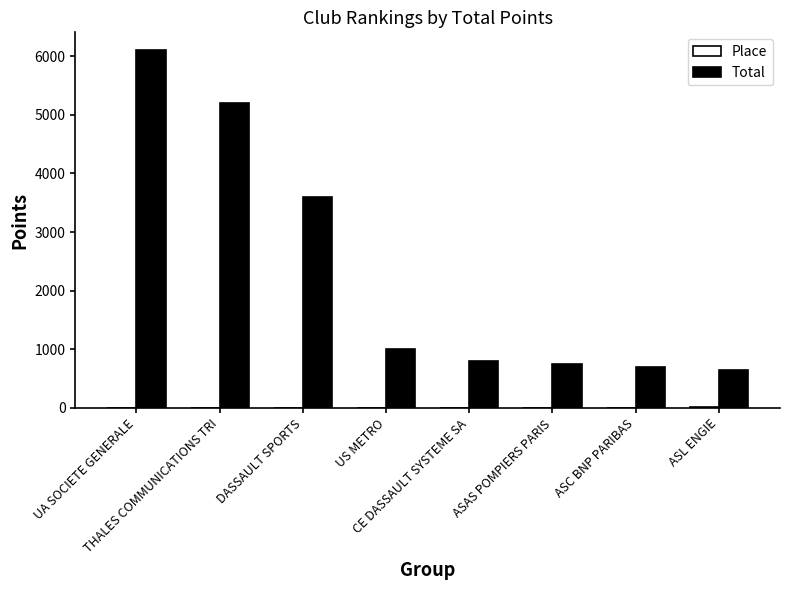

What is the maximum value shown in the chart?

6100